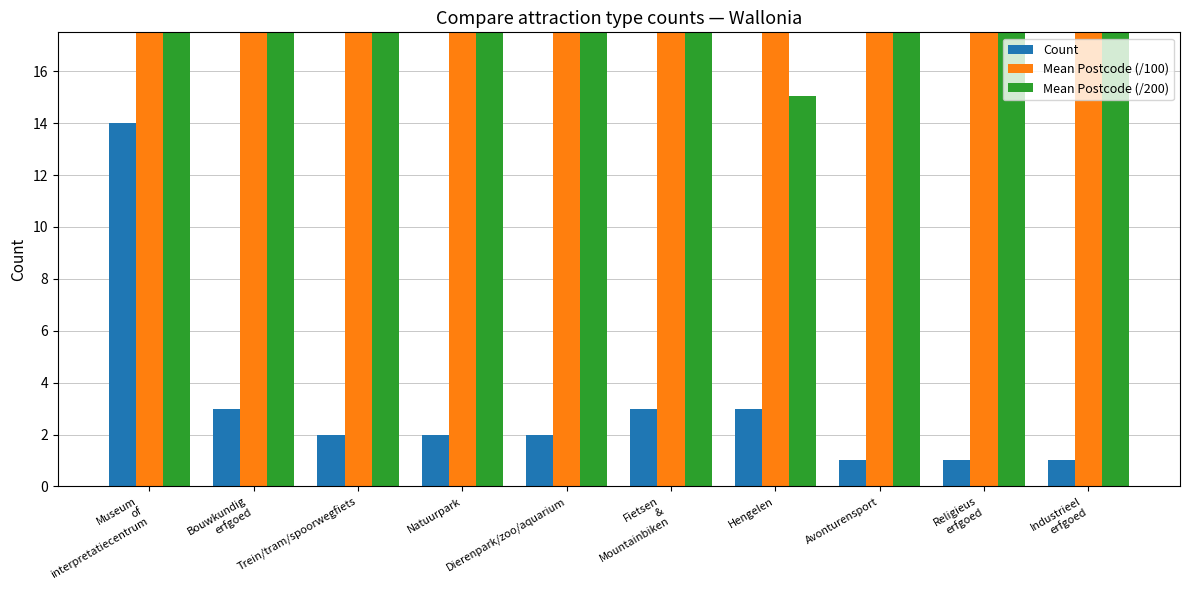

What position from the left is Fietsen
&
Mountainbiken?

6